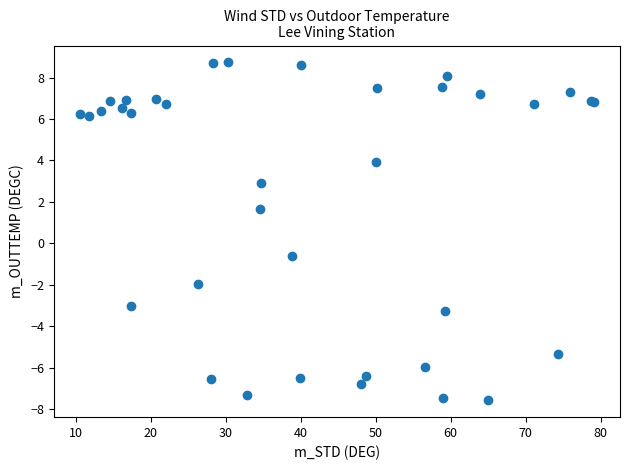

What Y value in the scatter plot is closest to 0?

-0.6